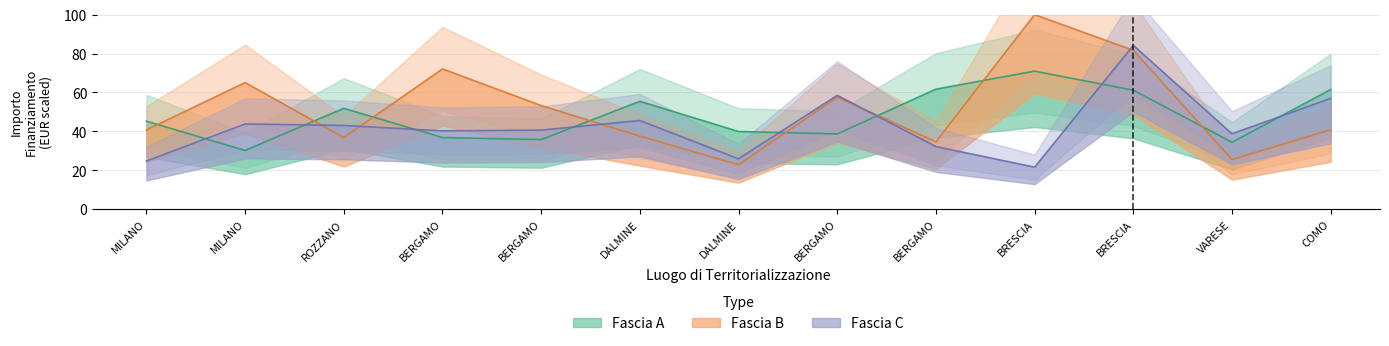

Rank the series by their average value, from lowest to highest.

Fascia C, Fascia A, Fascia B